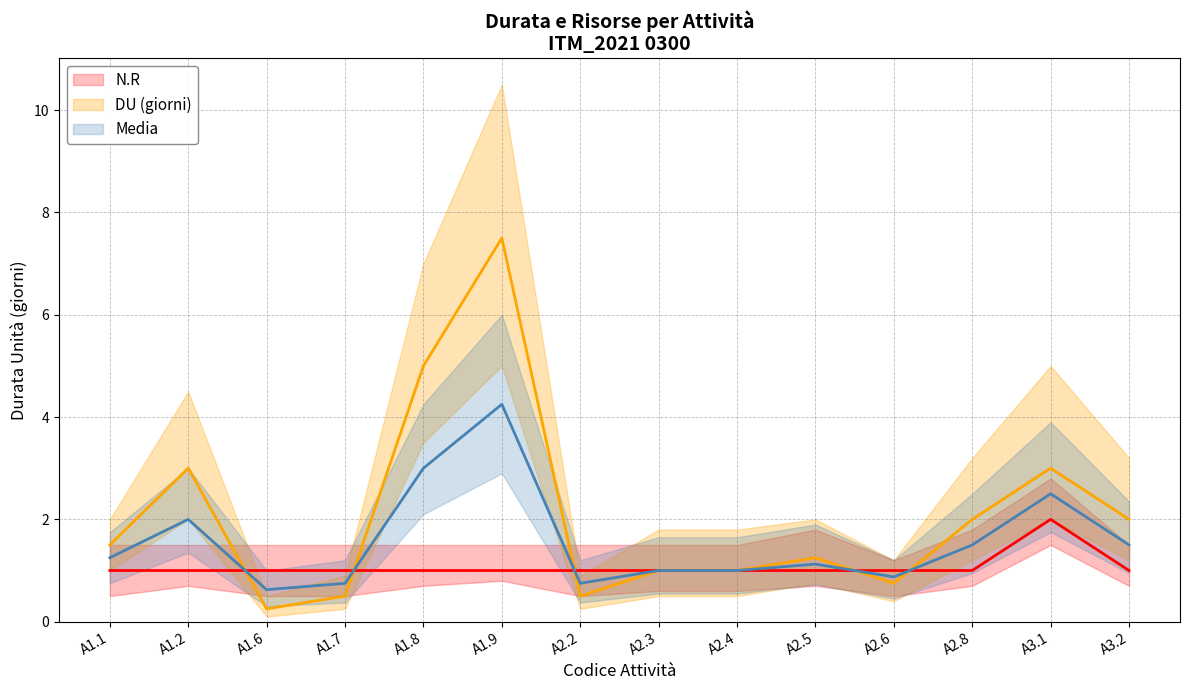

List the series in order of their peak value, highest first.

DU (giorni), Media, N.R